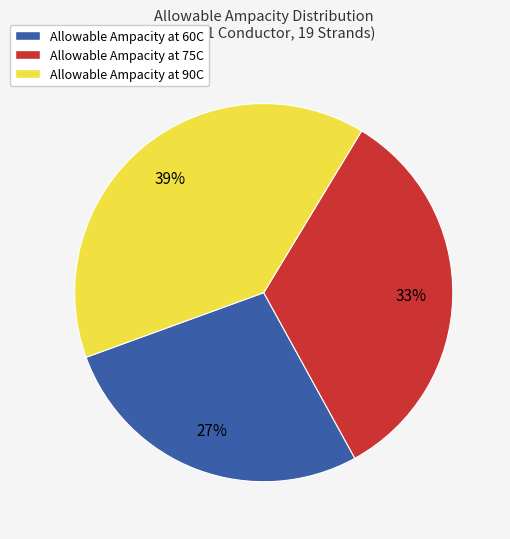

To the nearest percent, what is the difference between the Allowable Ampacity at 90C and Allowable Ampacity at 75C slice percentages?

6%